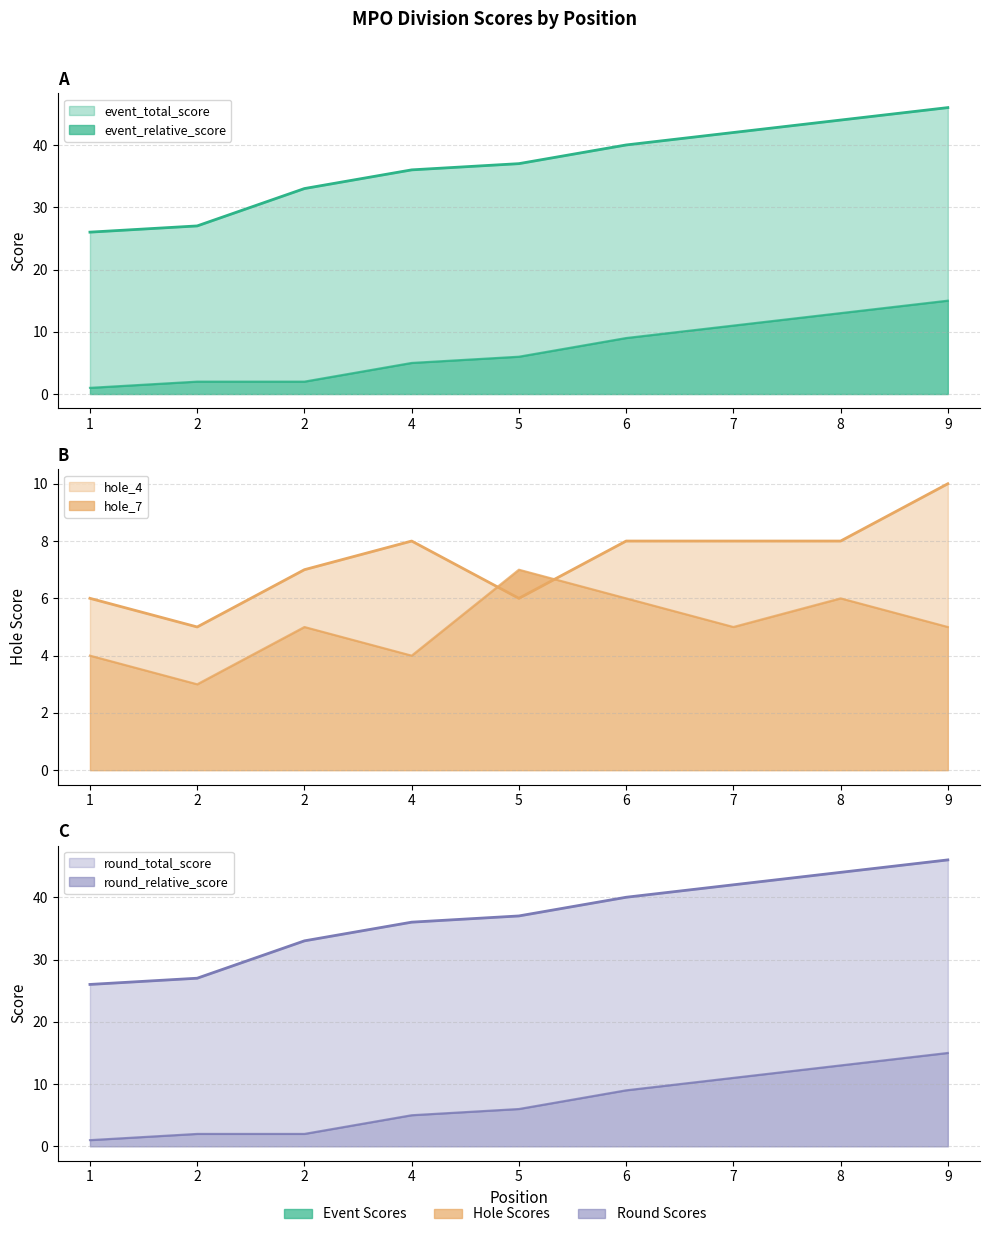

What is the difference between the highest and lowest values at 7?

37